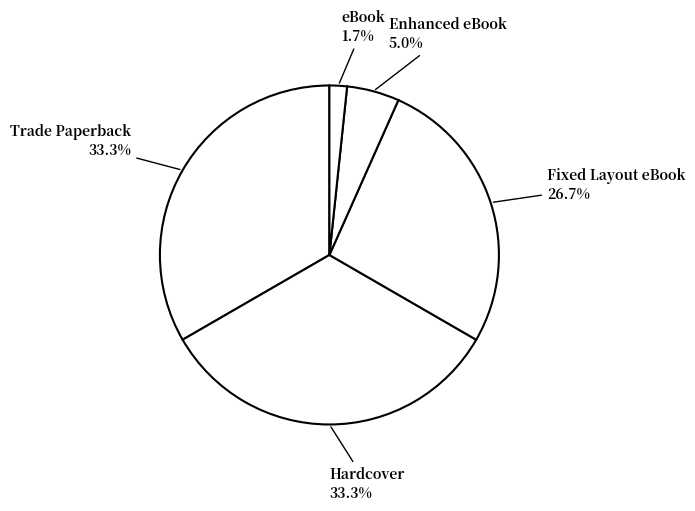

Is Trade Paperback the majority of the pie?

No